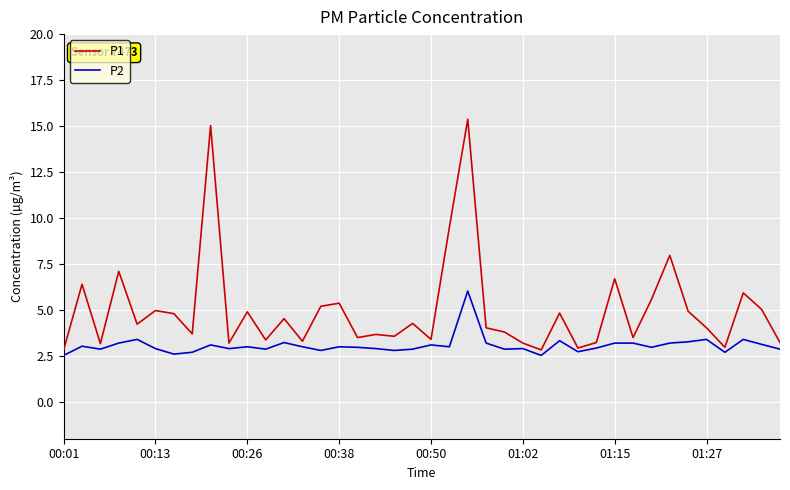

What is the lowest value of the P2 series?

2.5